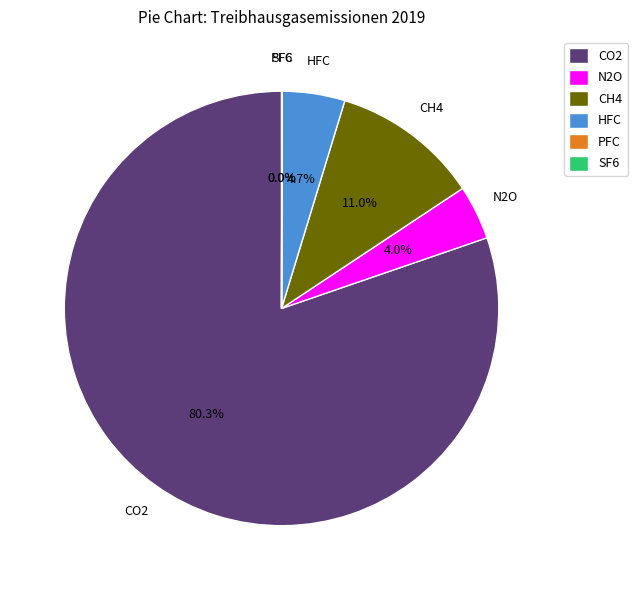

True or false: CH4 accounts for 18% of the total.

False